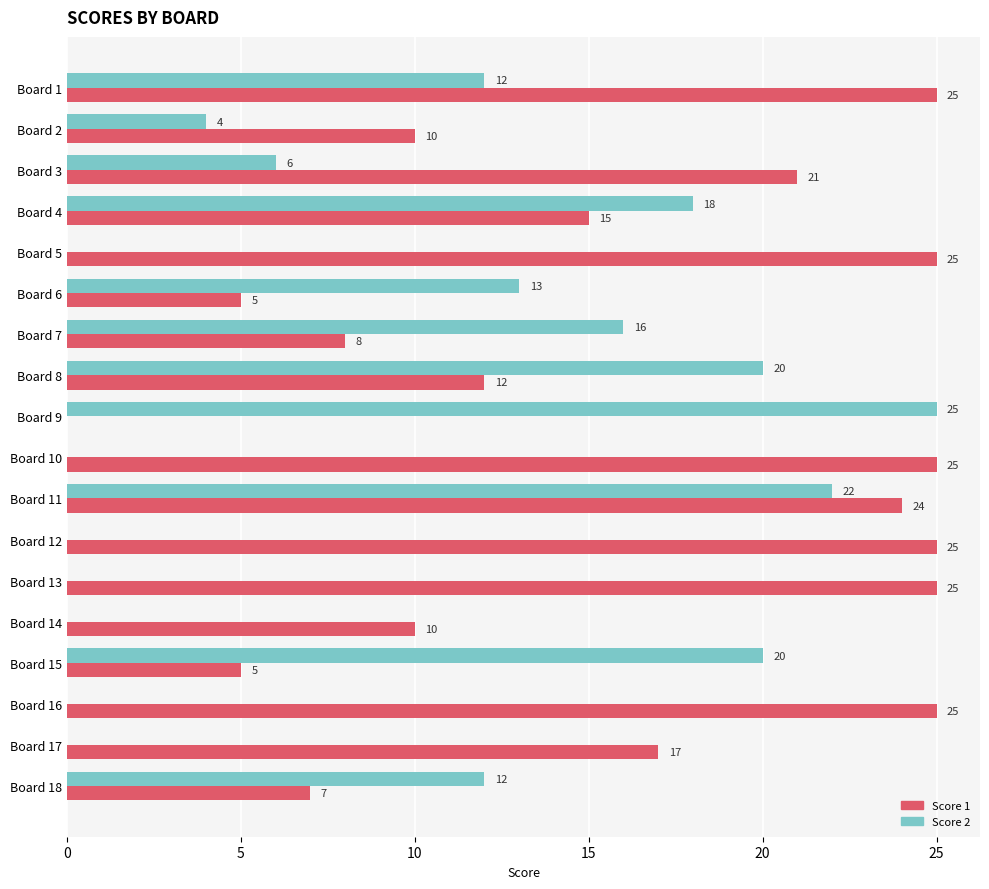

True or false: Score 2 has a value of 11 at Board 8.

False